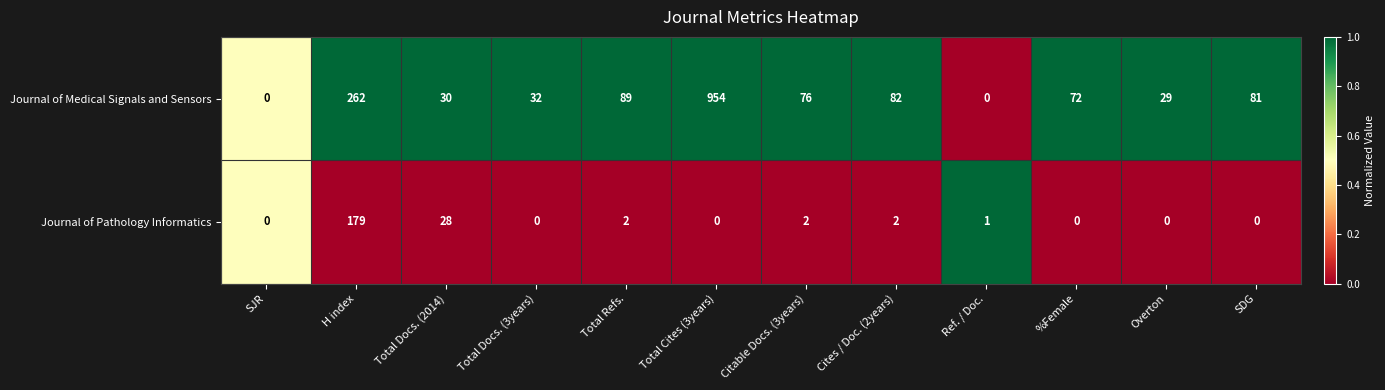

What is the difference between the Journal of Pathology Informatics values at Total Cites (3years) and Total Docs. (2014)?

28